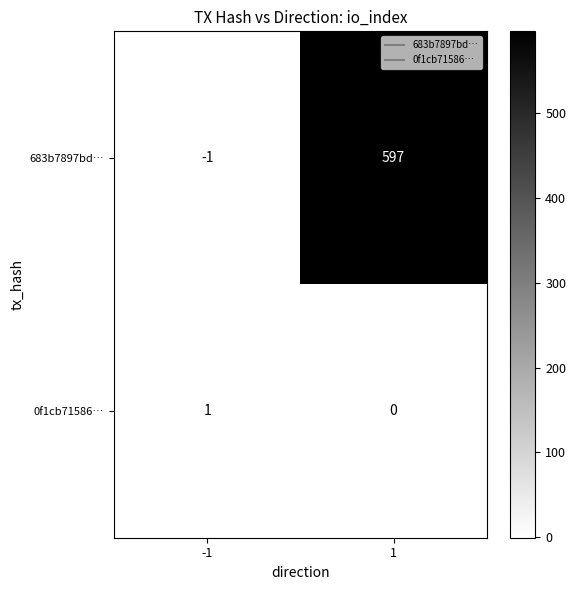

At which category is the sum across all series the highest?

1